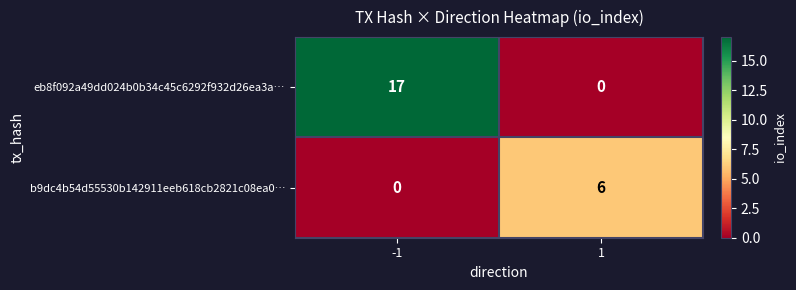

Which series has the largest total across all categories?

eb8f092a49dd024b0b34c45c6292f932d26ea3a…